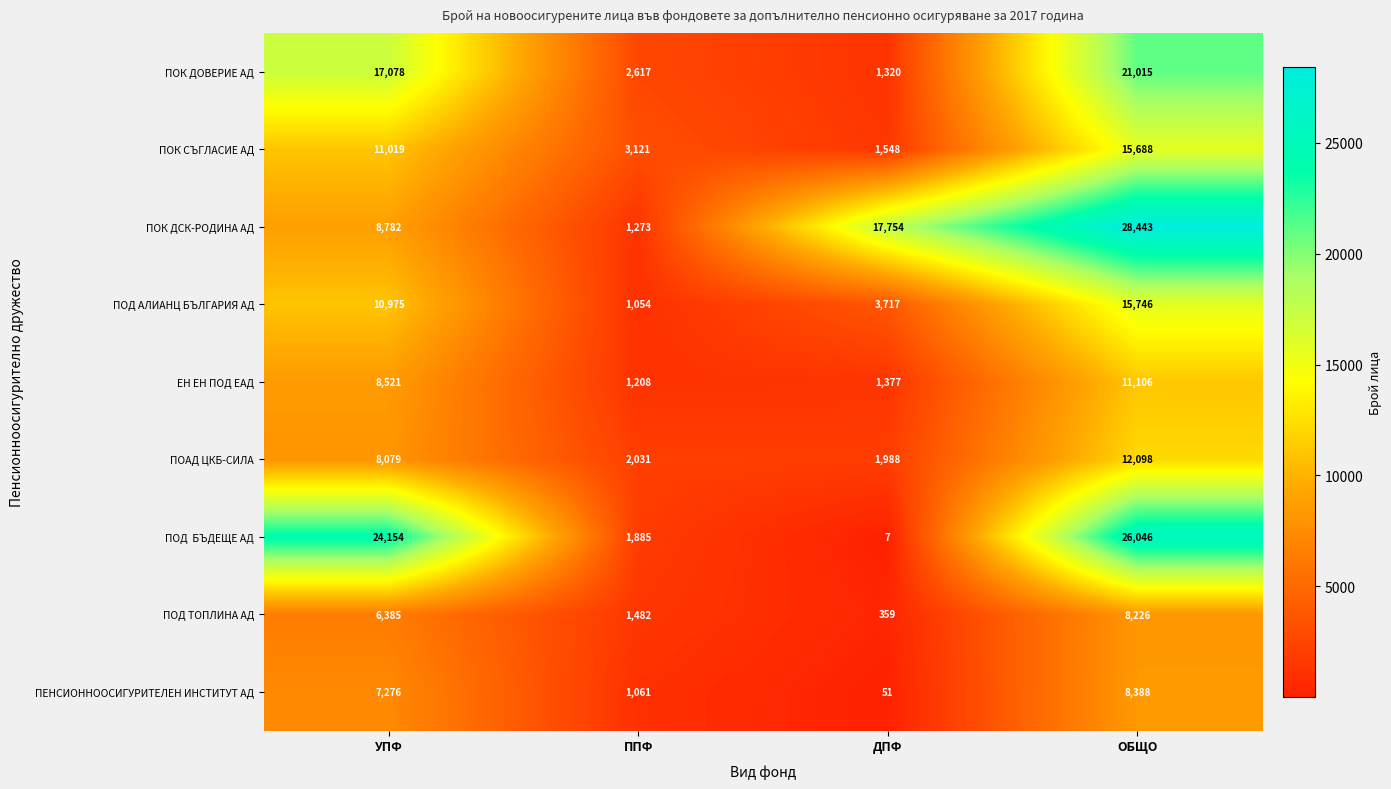

At which label is ЕН ЕН ПОД ЕАД closest to 6157?

УПФ